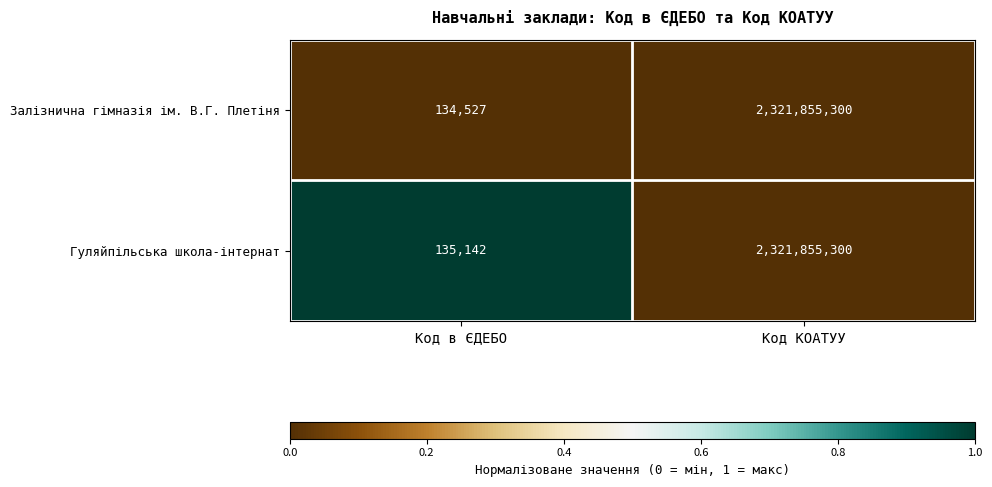

Which series has the largest range (max minus min)?

Залізнична гімназія ім. В.Г. Плетіня